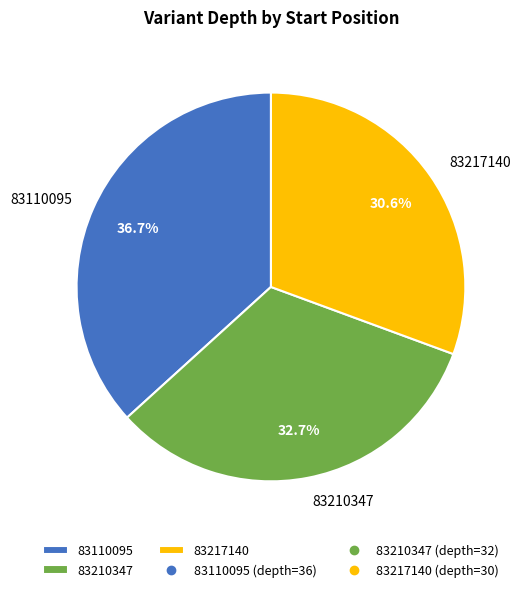

To the nearest percent, what percentage of the pie is 83210347?

33%